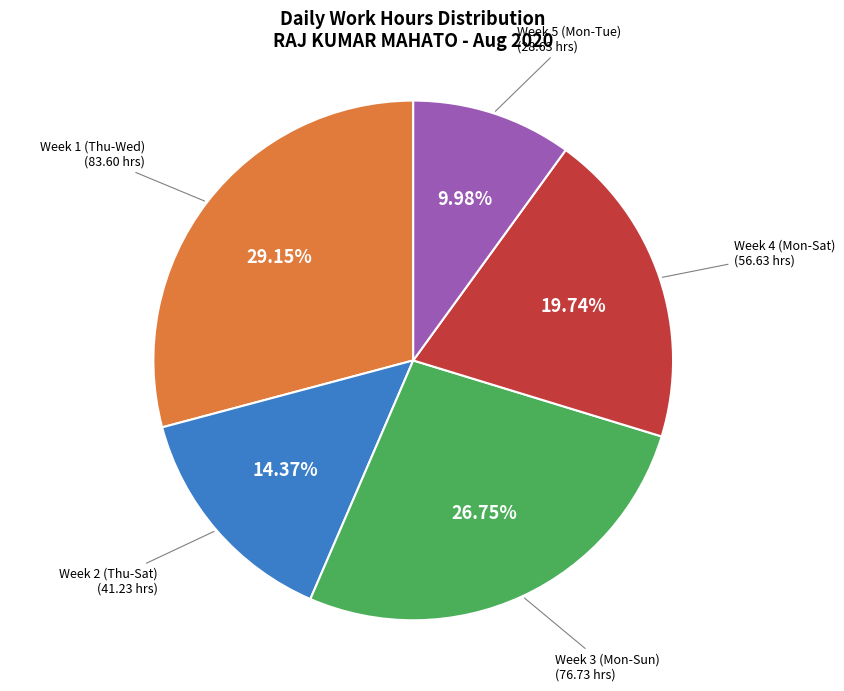

Is there a majority slice in this chart?

No